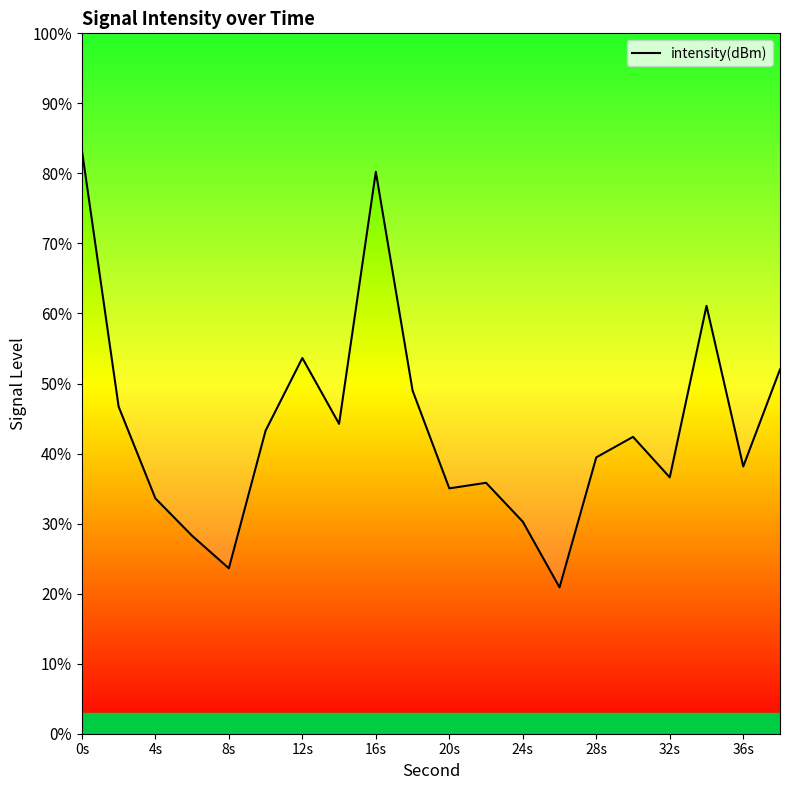

The chart shows a value of 13.5 at 11. True or false?

False